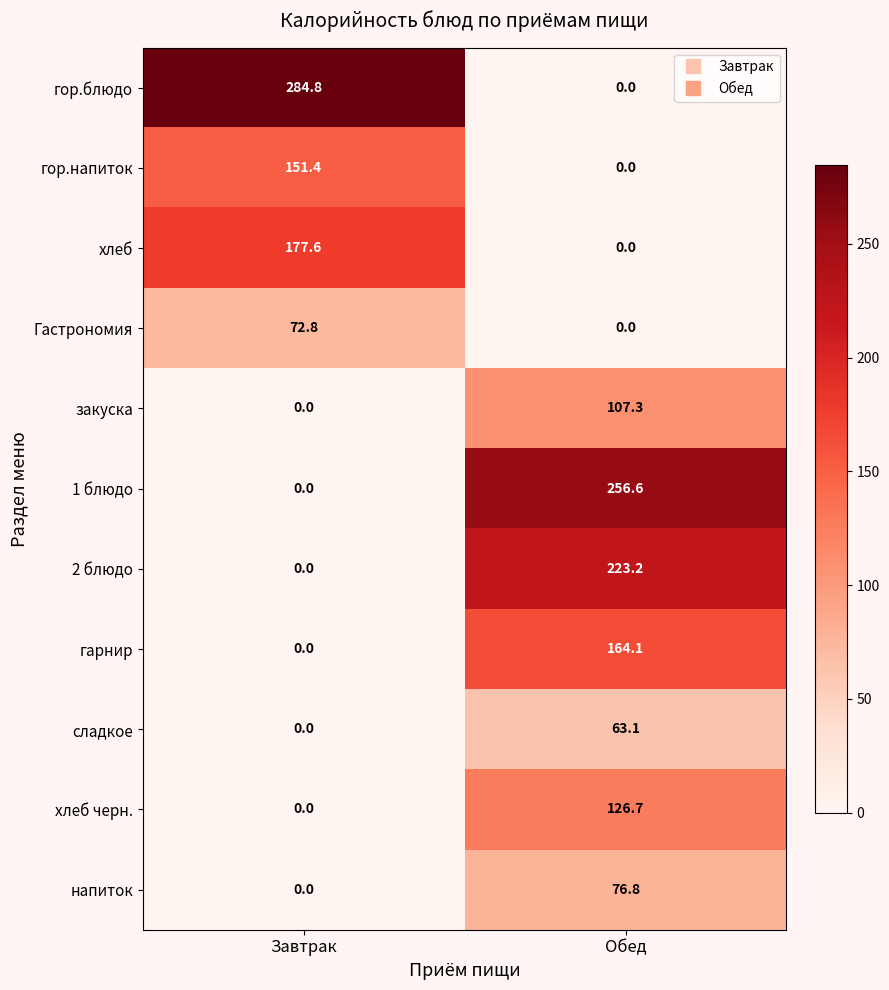

Reading right to left, what are all the values shown in this chart?

гор.блюдо: 0.0	284.8
гор.напиток: 0.0	151.4
хлеб: 0.0	177.6
Гастрономия: 0.0	72.8
закуска: 107.3	0.0
1 блюдо: 256.6	0.0
2 блюдо: 223.2	0.0
гарнир: 164.1	0.0
сладкое: 63.1	0.0
хлеб черн.: 126.7	0.0
напиток: 76.8	0.0